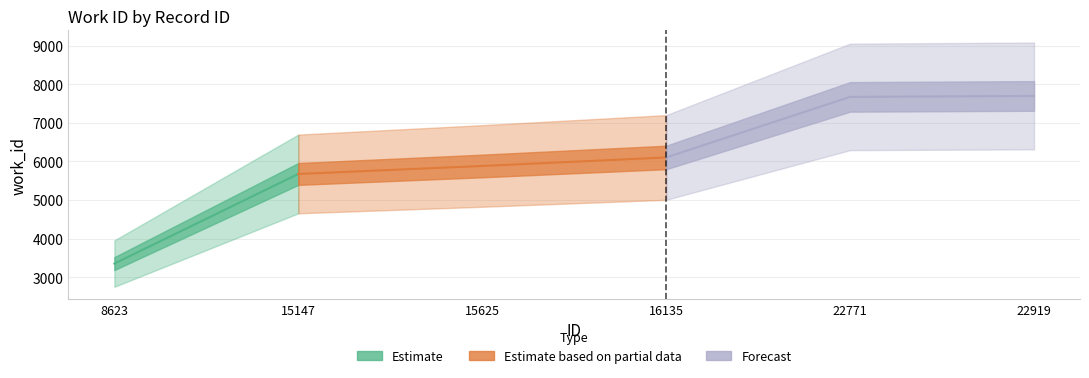

Which category has the highest value across all series?

22919